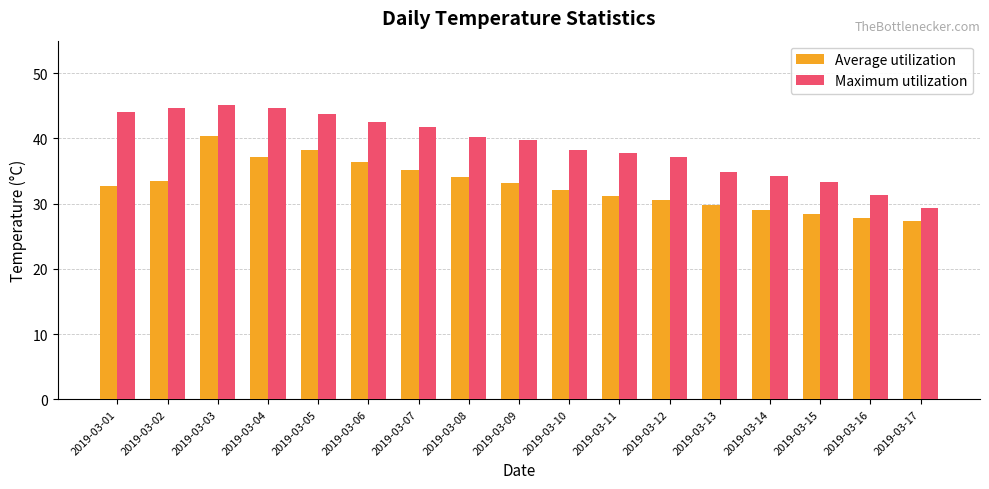

What is the difference between the Maximum utilization values at 2019-03-06 and 2019-03-16?

11.2